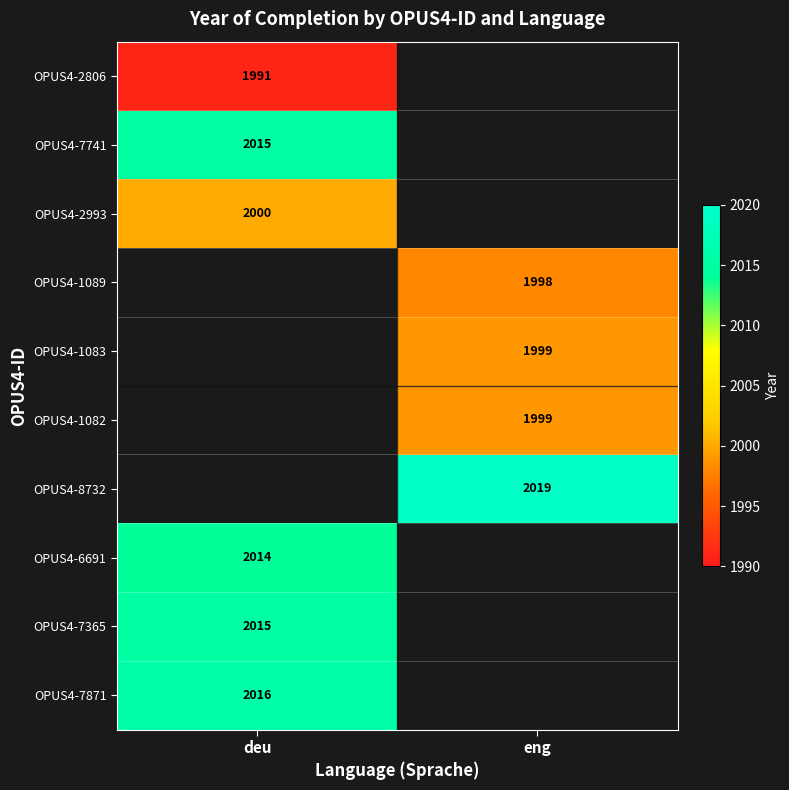

Is it true that OPUS4-1082 equals 2687 at eng?

False